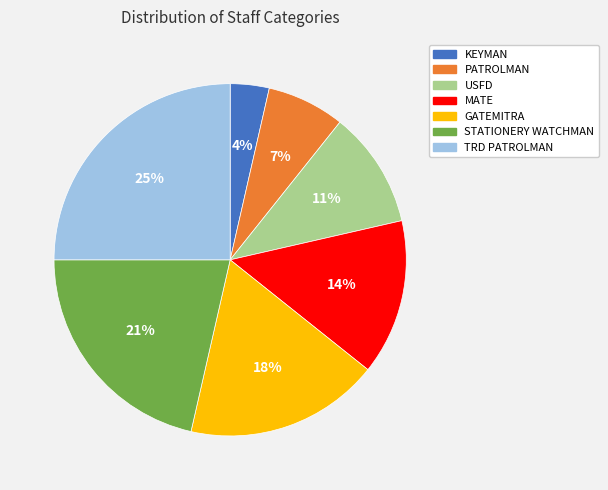

Does USFD account for over 50% of the chart?

No